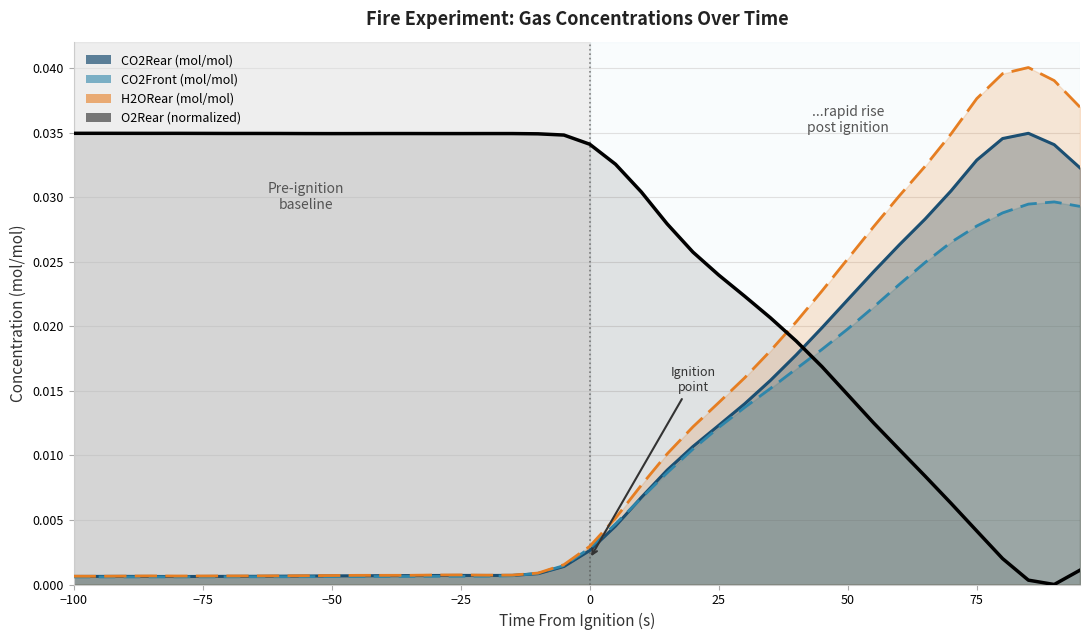

What are all the series names shown in the legend?

CO2Front (mol/mol), O2Rear (mol/mol), CO2Rear (mol/mol), H2ORear (mol/mol)